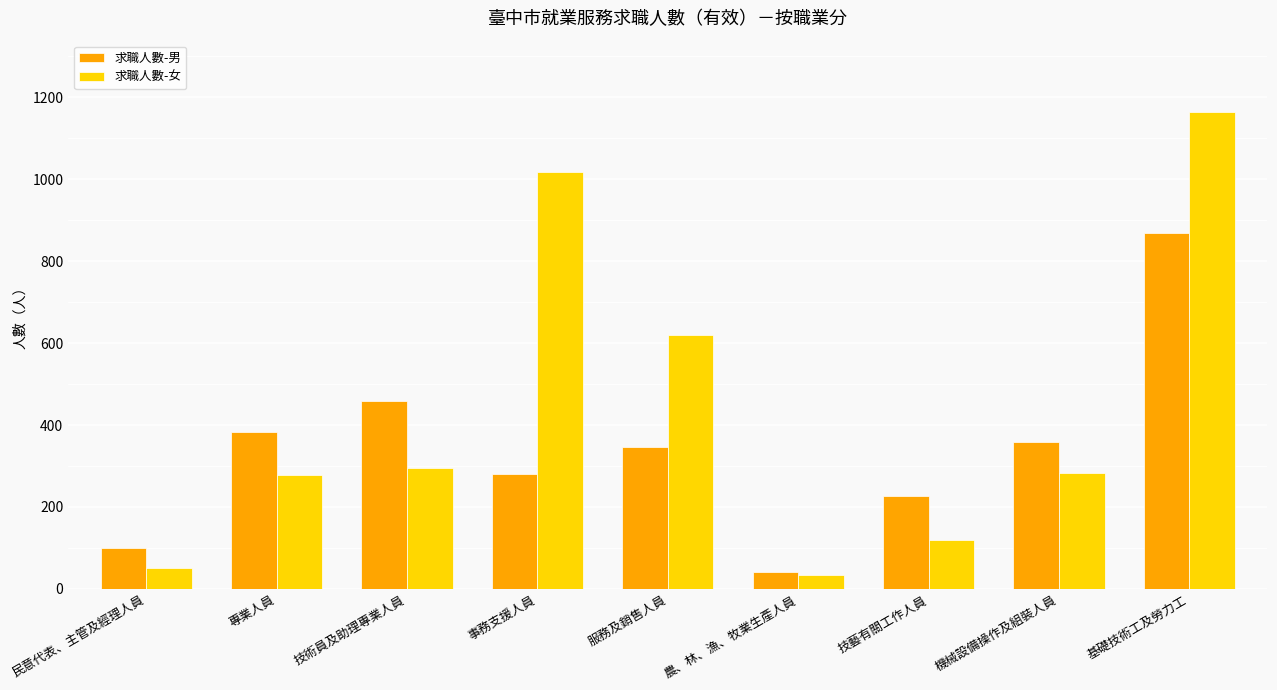

True or false: 求職人數-男 has a value of 330 at 技藝有關工作人員.

False